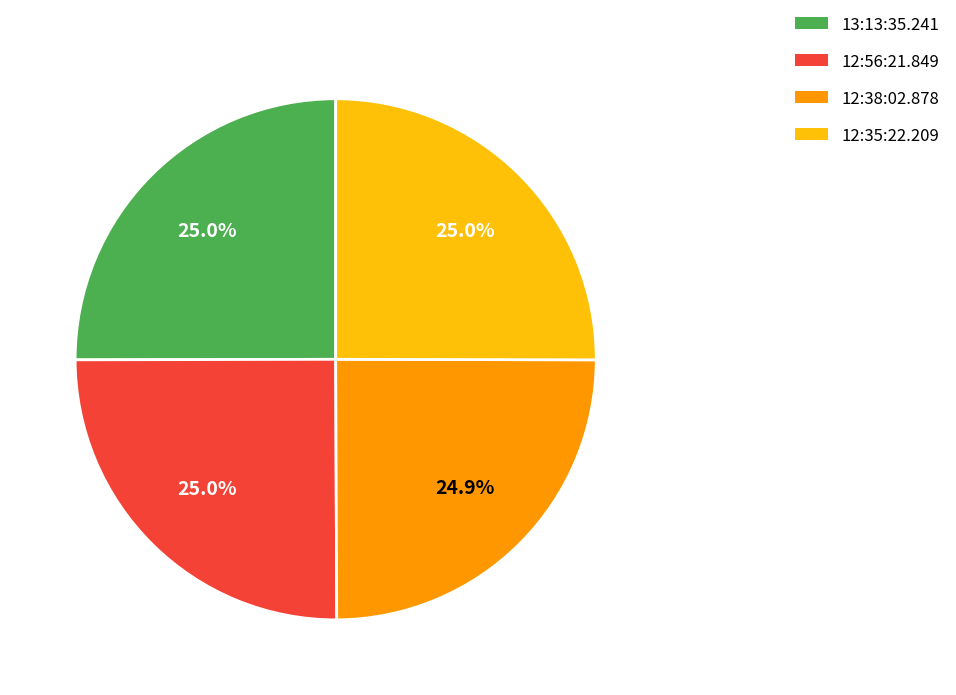

To the nearest percent, what is the combined percentage of 12:56:21.849 and 12:38:02.878?

50%